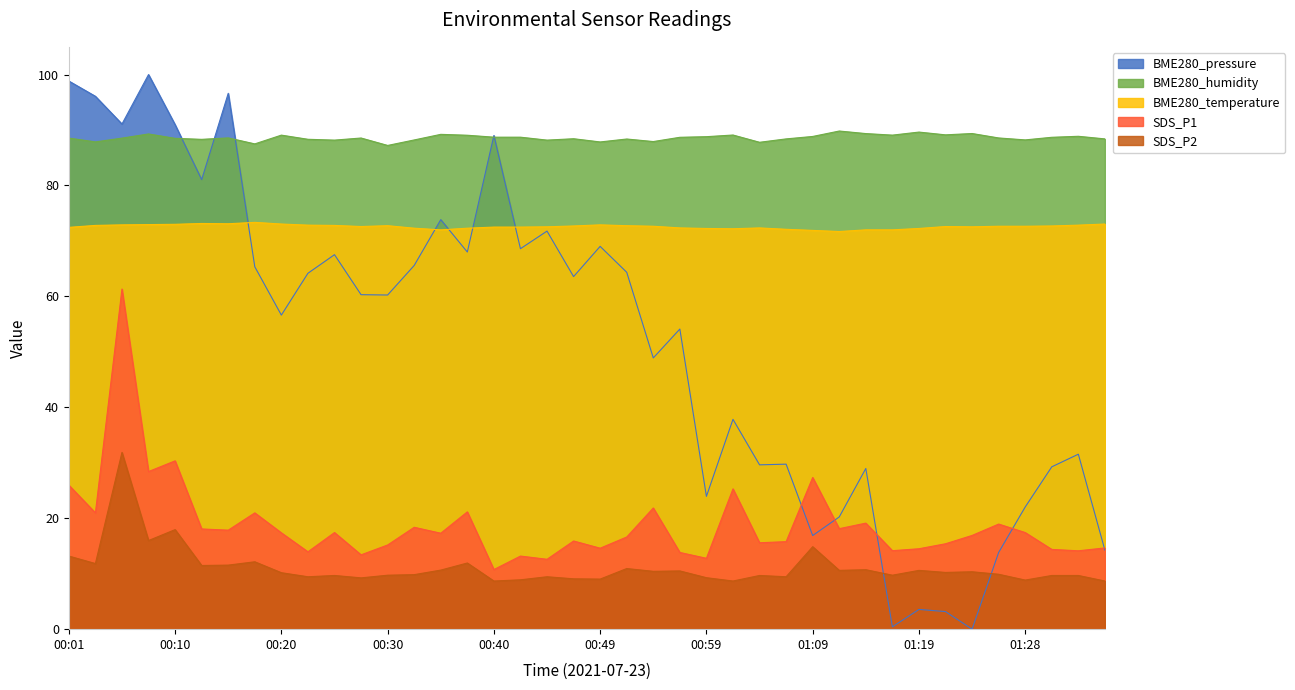

The BME280_humidity series shows 89.4 at 01:24. True or false?

True